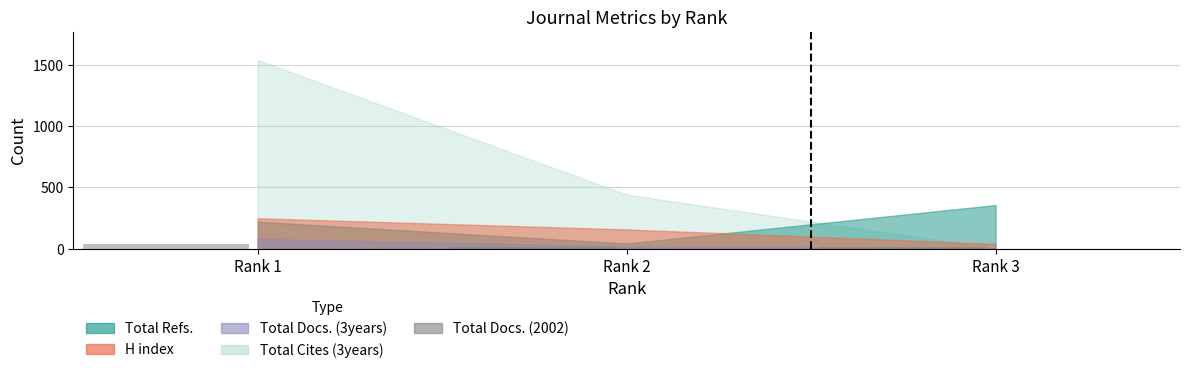

What is the maximum value shown in the chart?

37